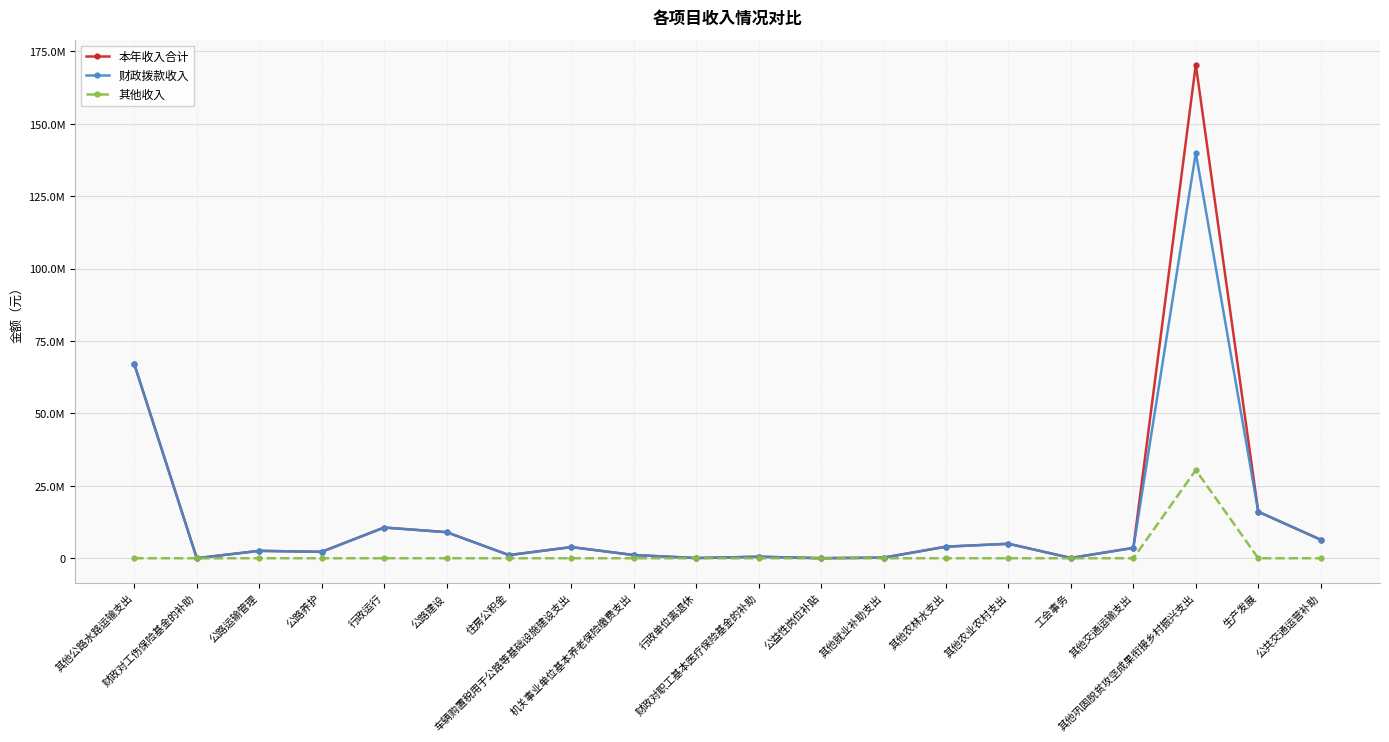

At which category does 本年收入合计 reach its first local peak?

公路运输管理